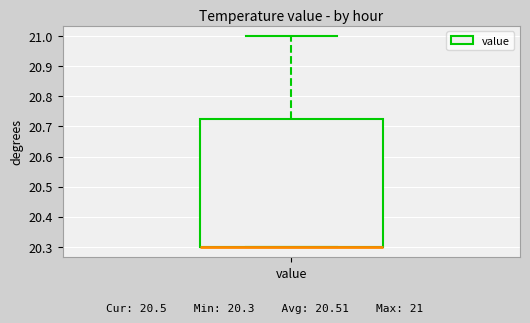

Transcribe this box plot: give where the median line is, the range the box spans, and where the two whiskers end, as read against the y-axis. The values are not printed on the chart, so give them approximately, as read against the axis.

median 20.30 (drawn on the box's lower edge), box 20.30 to 20.73, whiskers 20.30 to 21.00